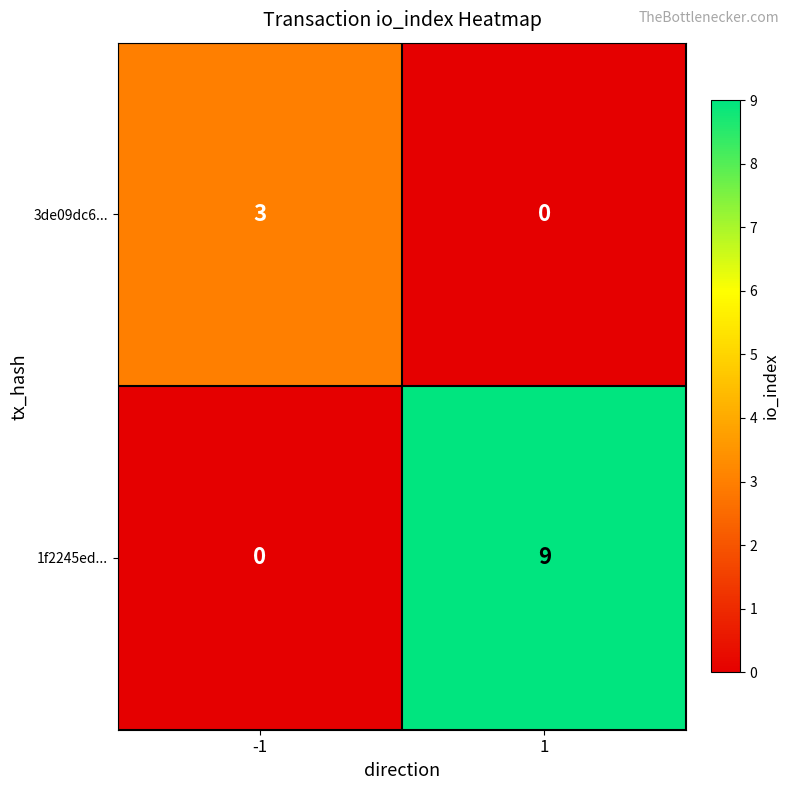

What is the difference between the maximum and minimum values in the 3de09dc6... series?

3